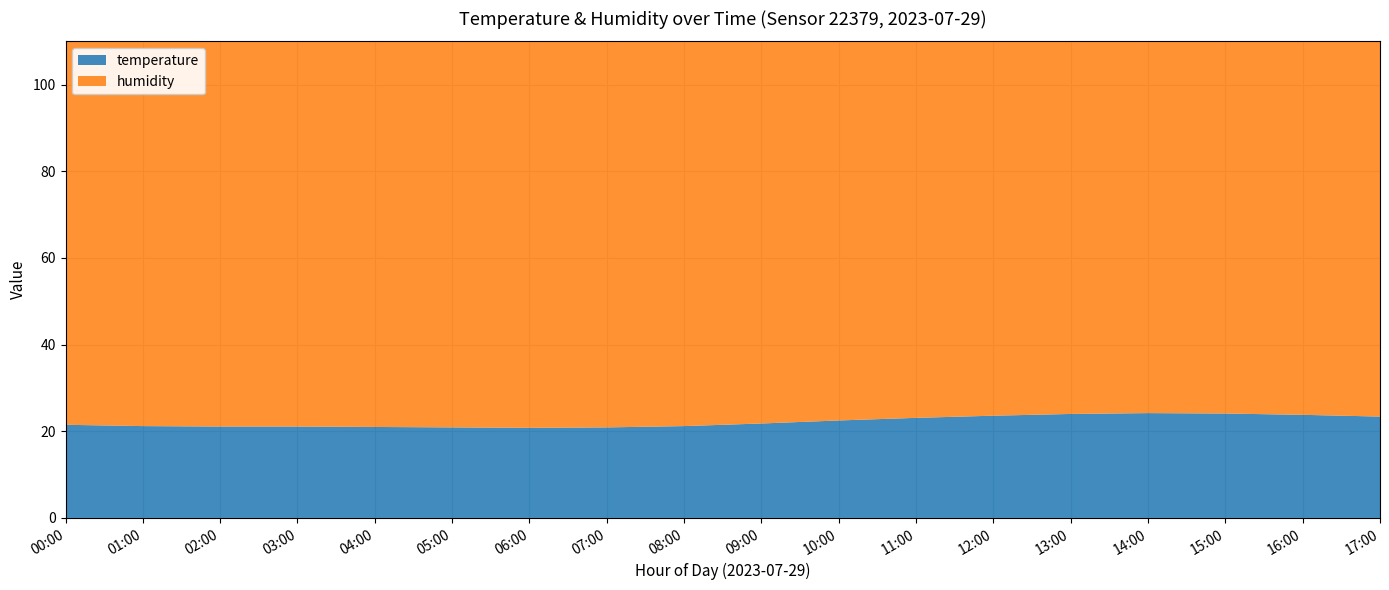

Reading left to right, transcribe all the data shown in this chart.

temperature: 00:00=21.5	01:00=21.2	02:00=21.1	03:00=21.1	04:00=21.0	05:00=20.9	06:00=20.8	07:00=20.9	08:00=21.2	09:00=21.8	10:00=22.5	11:00=23.1	12:00=23.6	13:00=24.0	14:00=24.2	15:00=24.1	16:00=23.8	17:00=23.4
humidity: 00:00=93.2	01:00=94.0	02:00=94.5	03:00=94.8	04:00=95.0	05:00=95.2	06:00=95.1	07:00=94.8	08:00=94.2	09:00=93.5	10:00=92.8	11:00=92.1	12:00=91.5	13:00=91.0	14:00=90.8	15:00=91.0	16:00=91.5	17:00=92.0